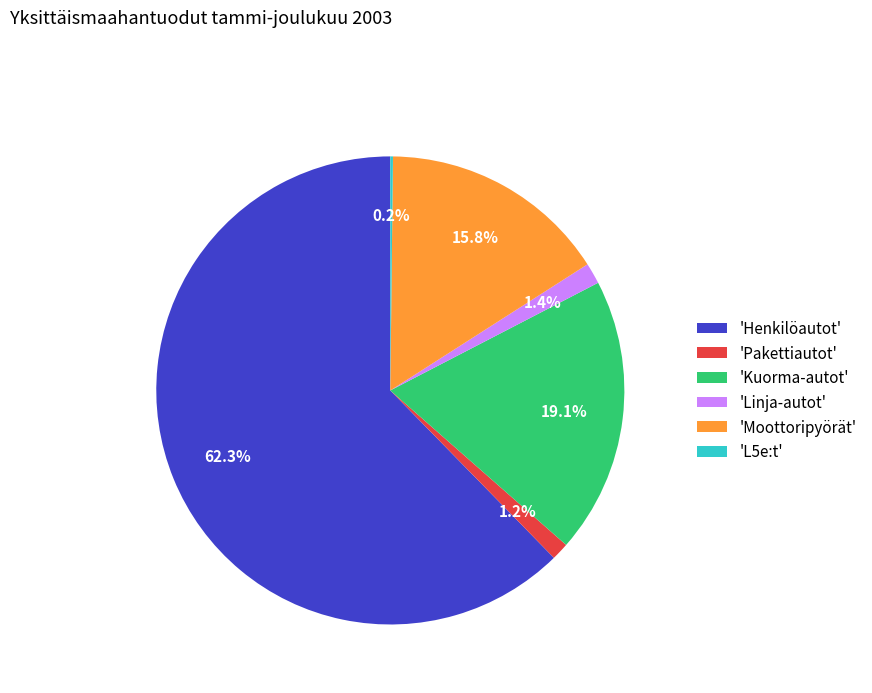

Which has a higher value, 'Henkilöautot' or 'Linja-autot'?

'Henkilöautot'